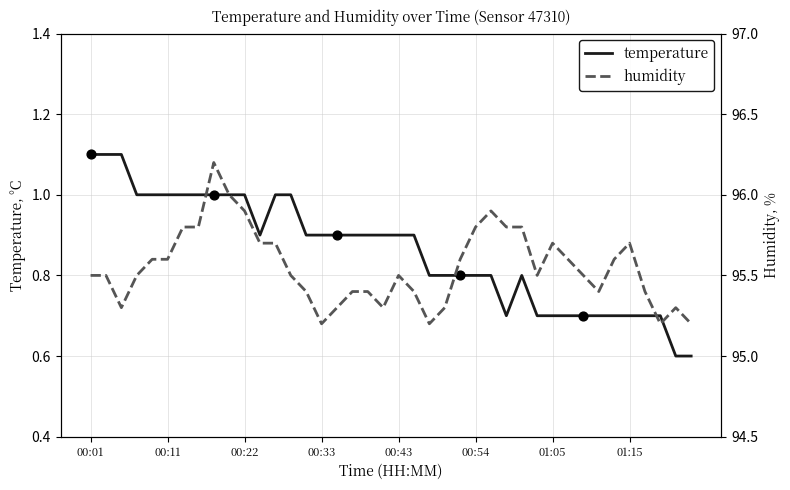

Which series reaches the maximum Y coordinate?

humidity